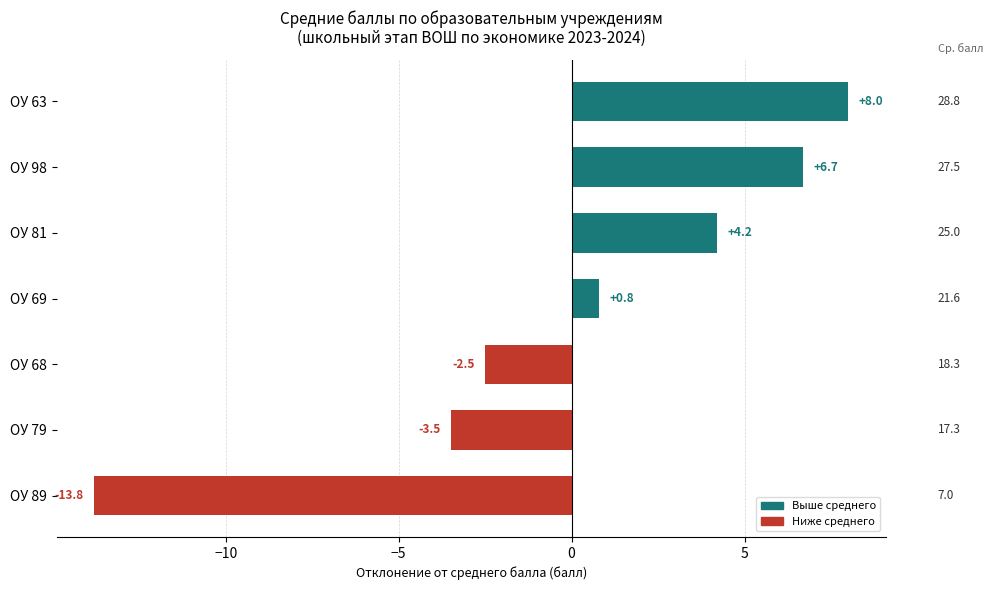

Which category has the lowest value across all series?

ОУ 89